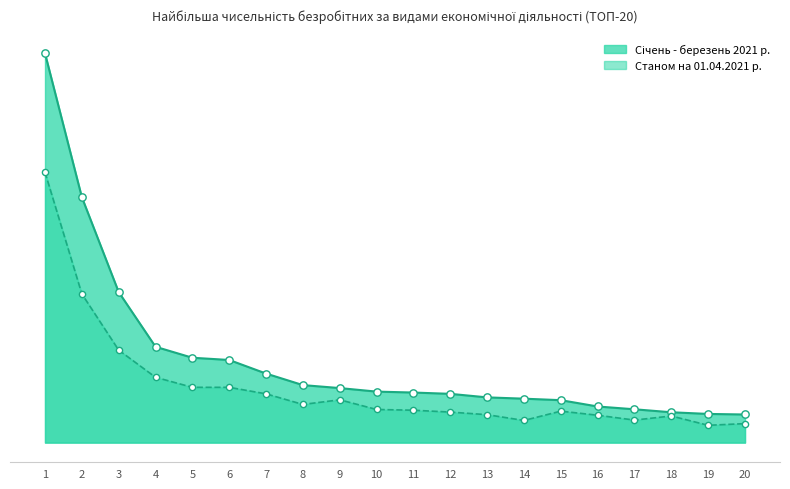

What are all the series names shown in the legend?

Січень - березень 2021 р., Станом на 01.04.2021 р.